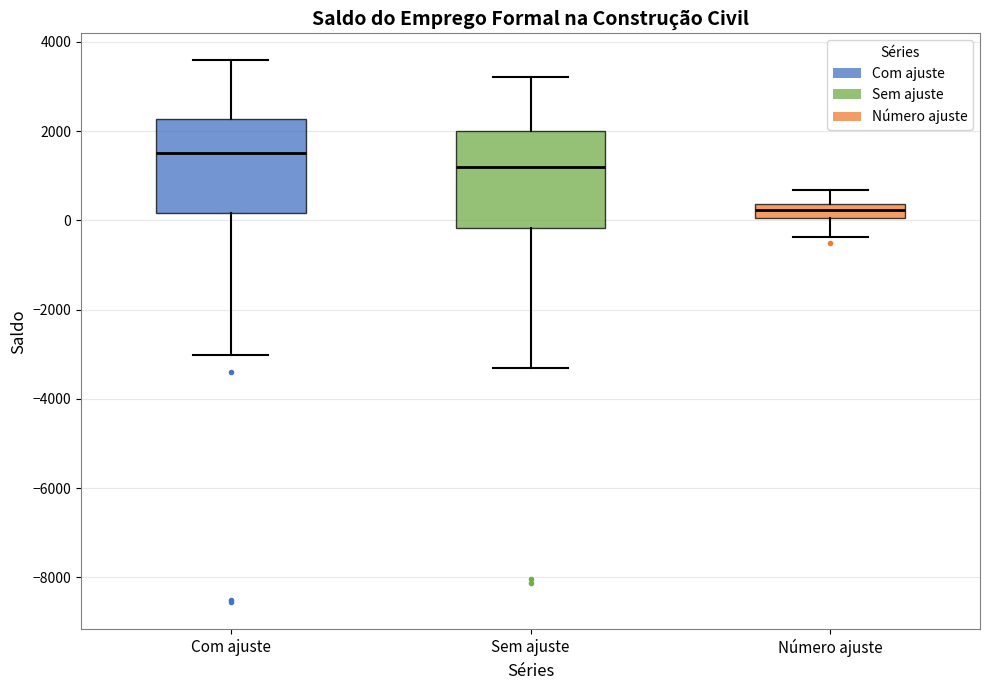

Which box's median line is the highest?

Com ajuste